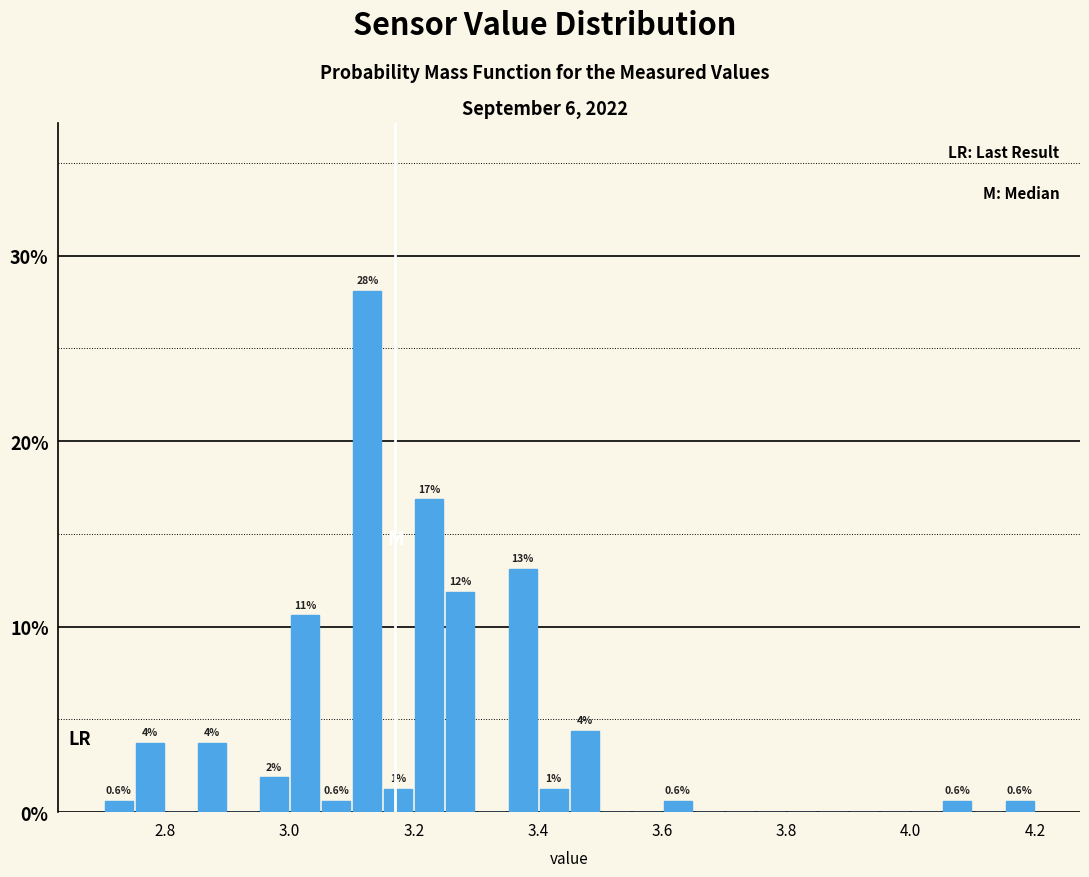

Around what value on the x-axis is the tallest bar? Give the approximate position of its centre, as read against the axis.

3.12